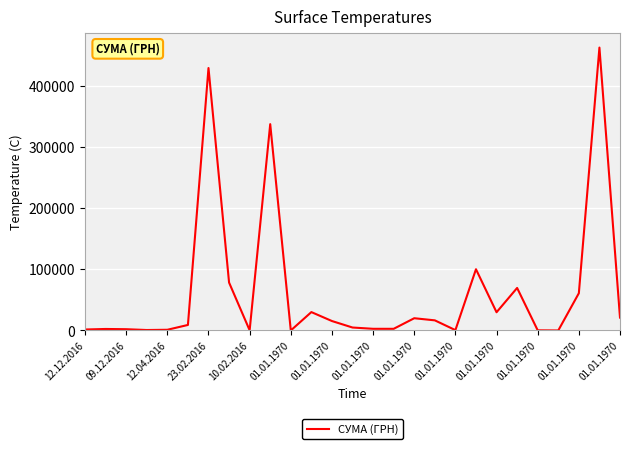

What is the difference between the maximum and minimum values?

461960.3